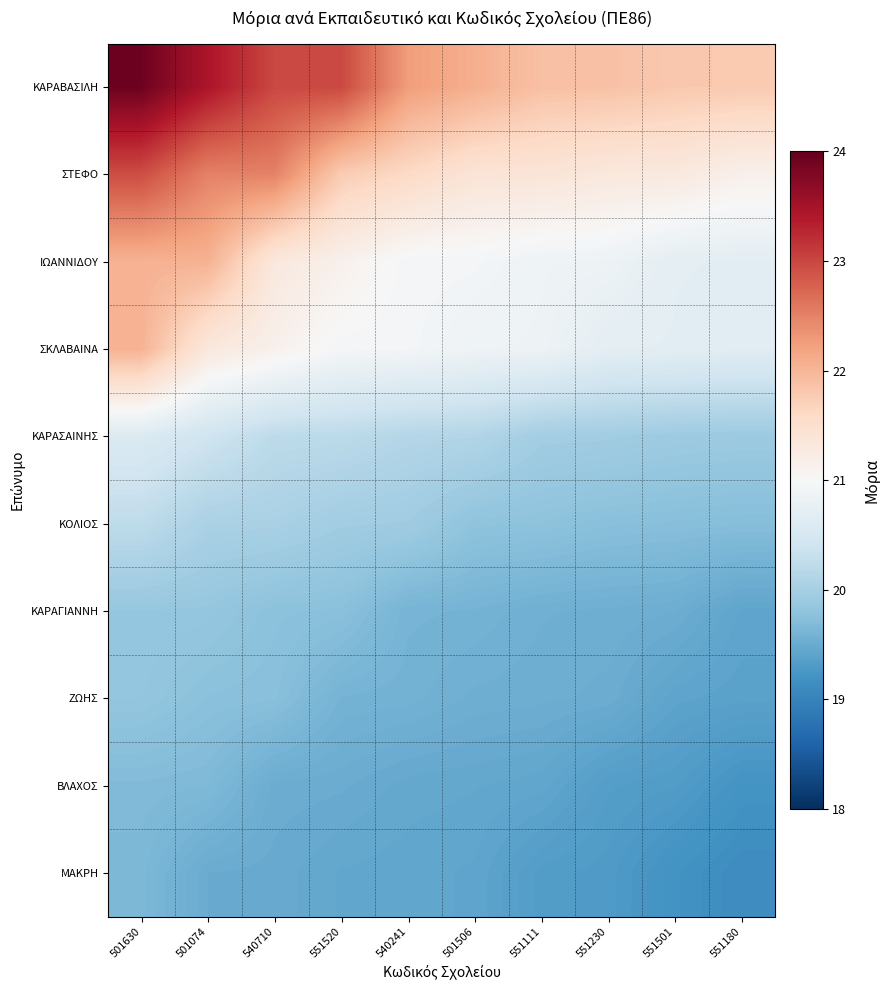

At how many categories does at least one series exceed 23?

2